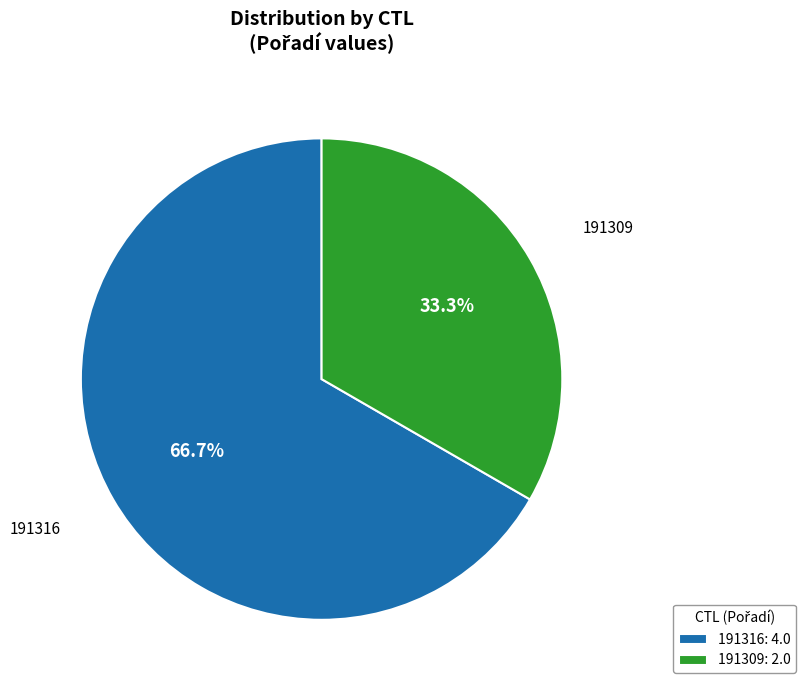

Which has a higher value, 191316: 4.0 or 191309: 2.0?

191316: 4.0